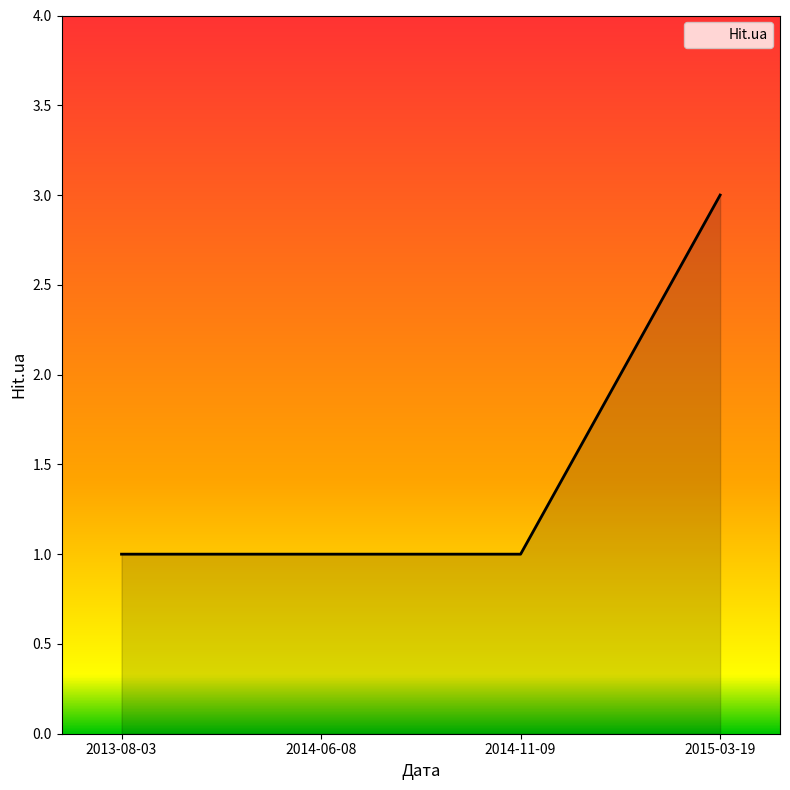

What is the average value?

2